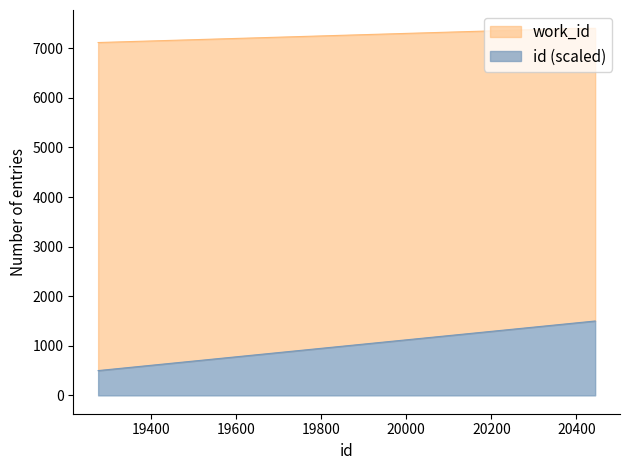

At which category is the sum across all series the highest?

20444